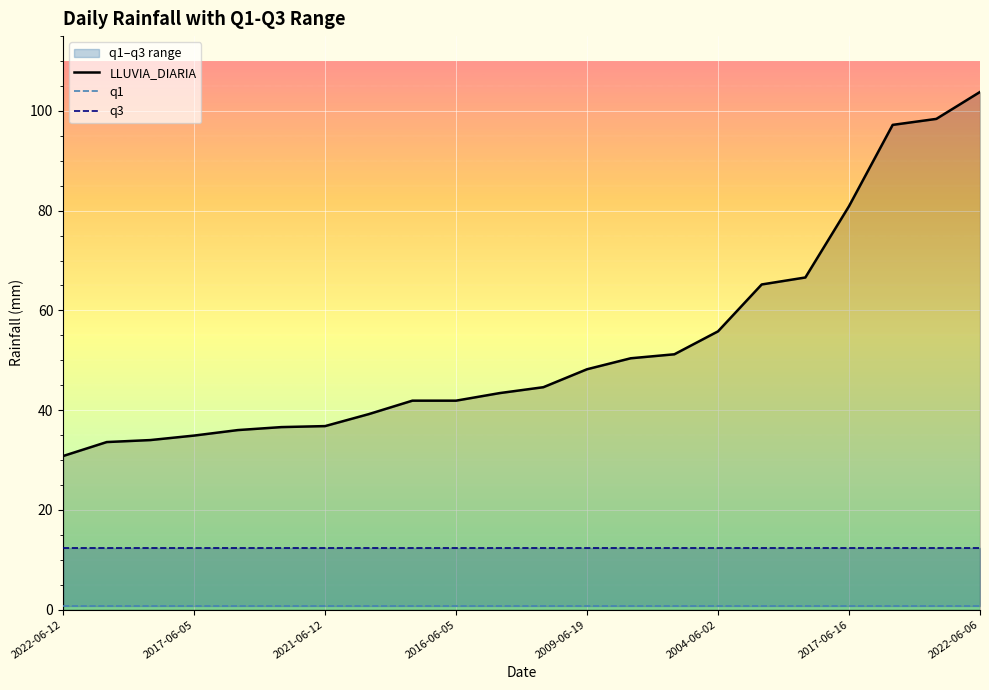

What is the maximum value for LLUVIA_DIARIA?

103.8